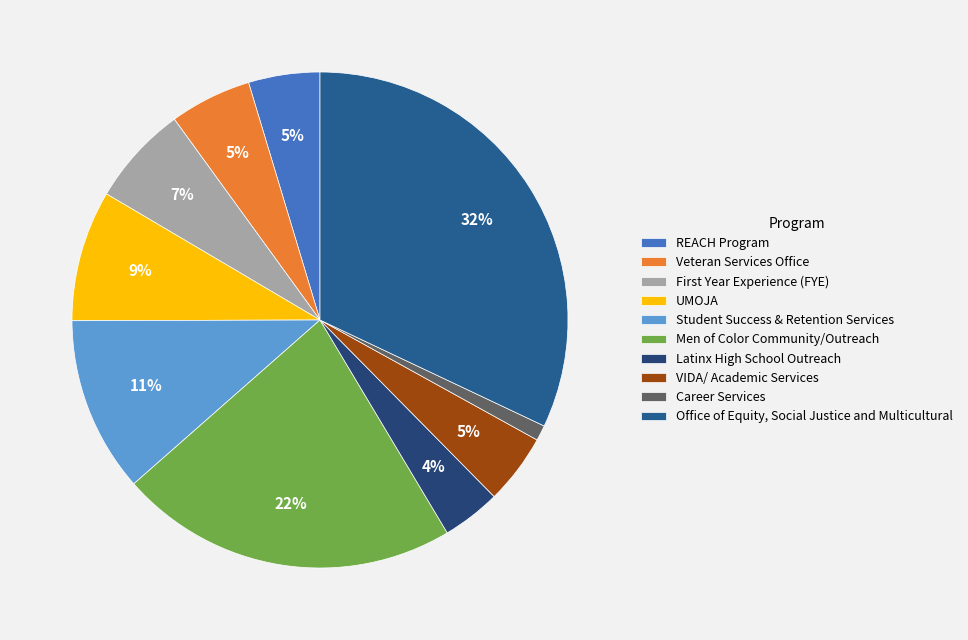

Is the sum of Veteran Services Office and VIDA/ Academic Services greater than half?

No